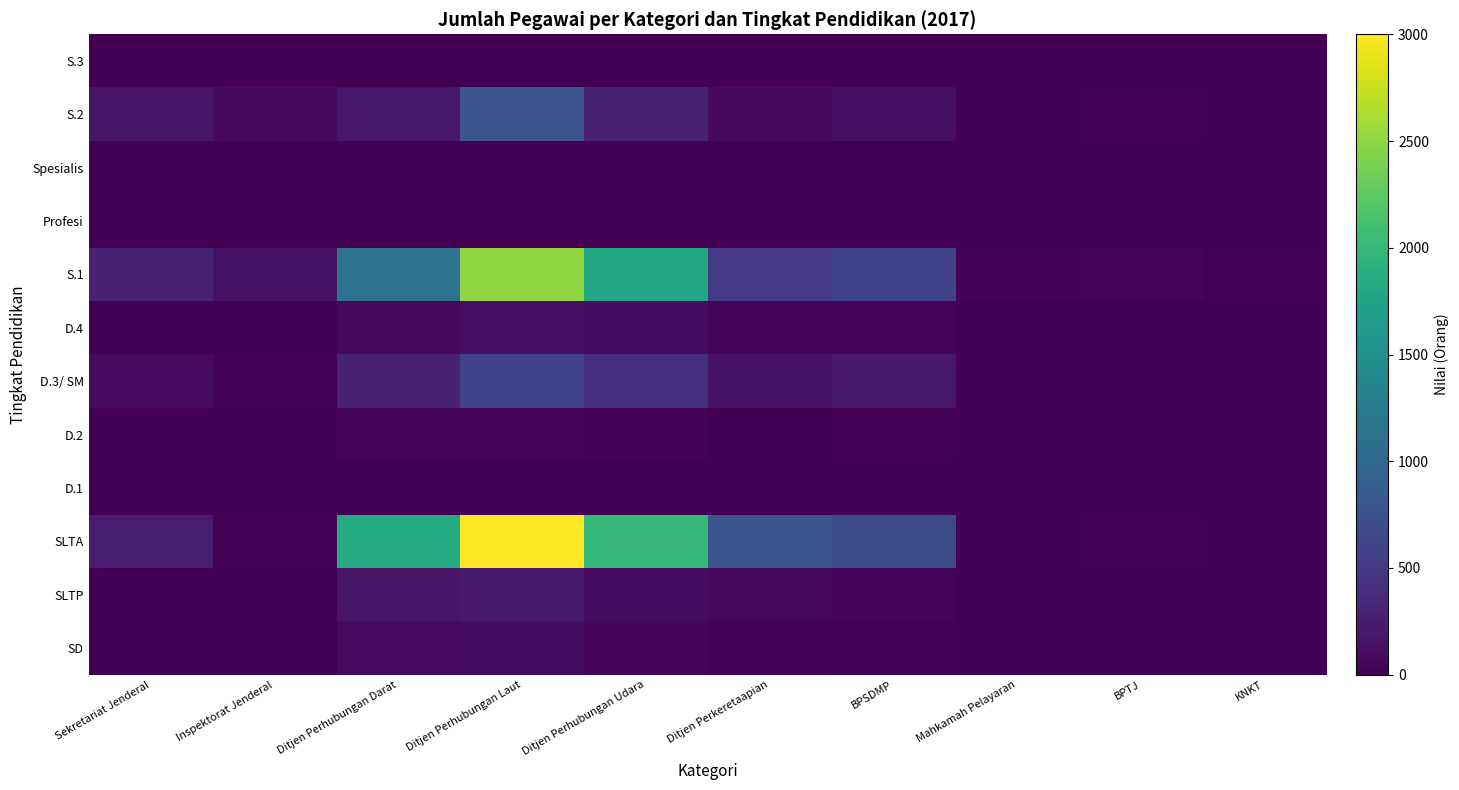

What is the total value across all series at BPSDMP?

1754